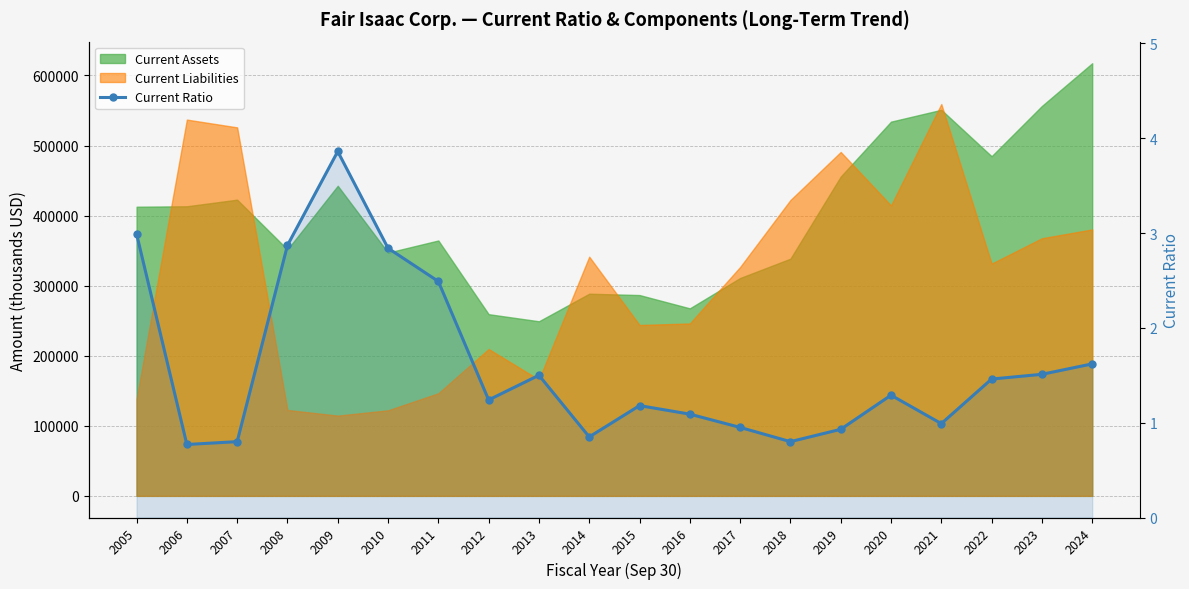

Reading left to right, transcribe all the data shown in this chart.

3.0	0.8	0.8	2.9	3.9	2.8	2.5	1.2	1.5	0.8	1.2	1.1	0.9	0.8	0.9	1.3	1.0	1.5	1.5	1.6